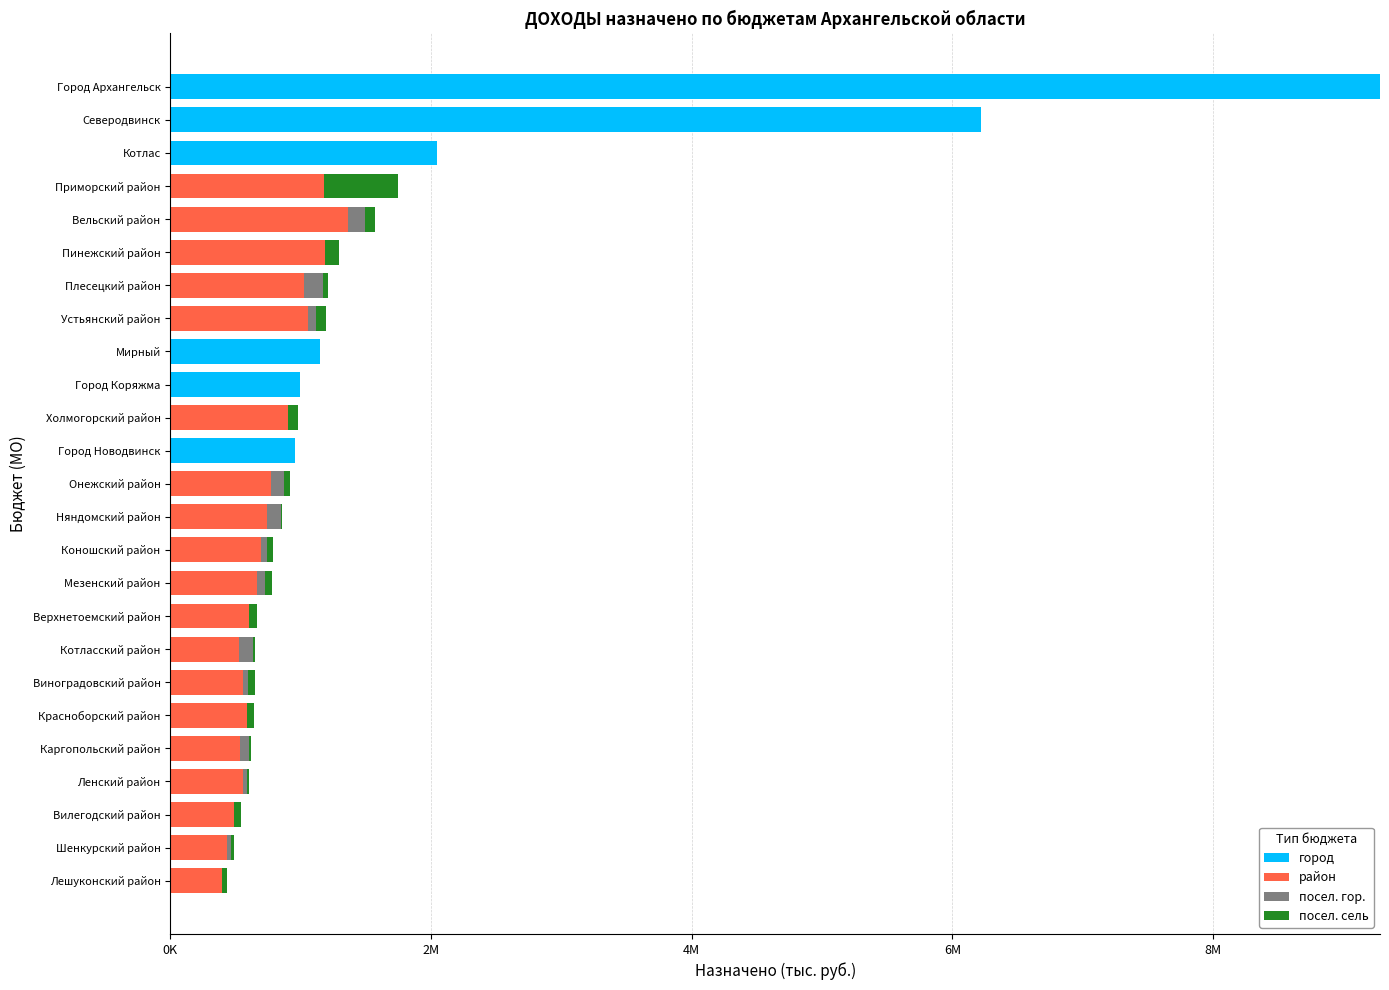

What are all the series names shown in the legend?

город, район, посел. гор., посел. сель